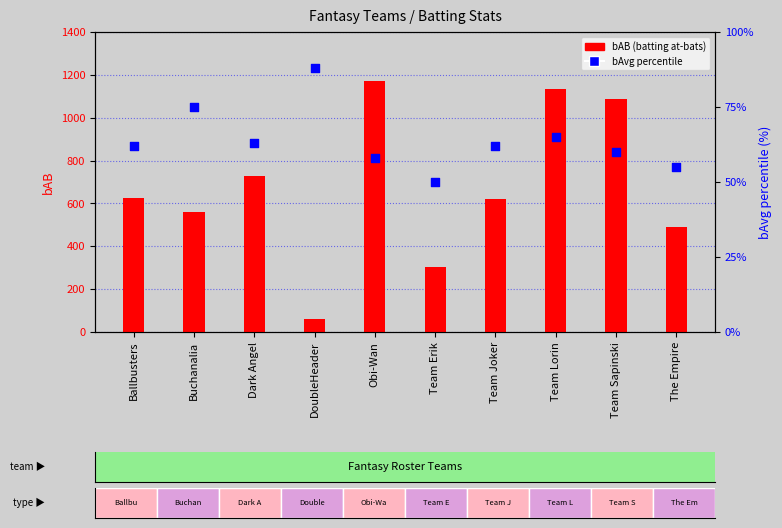

Is the value of bAvg percentile at DoubleHeader greater than the value of bAB (batting at-bats) at Dark Angel?

No